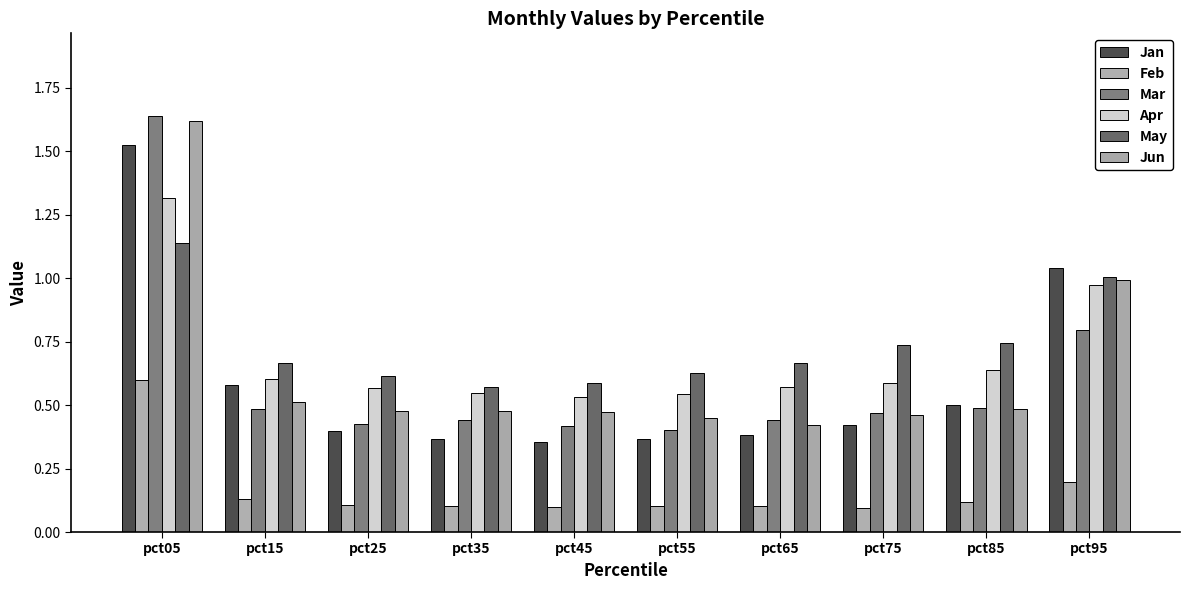

Does the chart contain stacked bars?

No